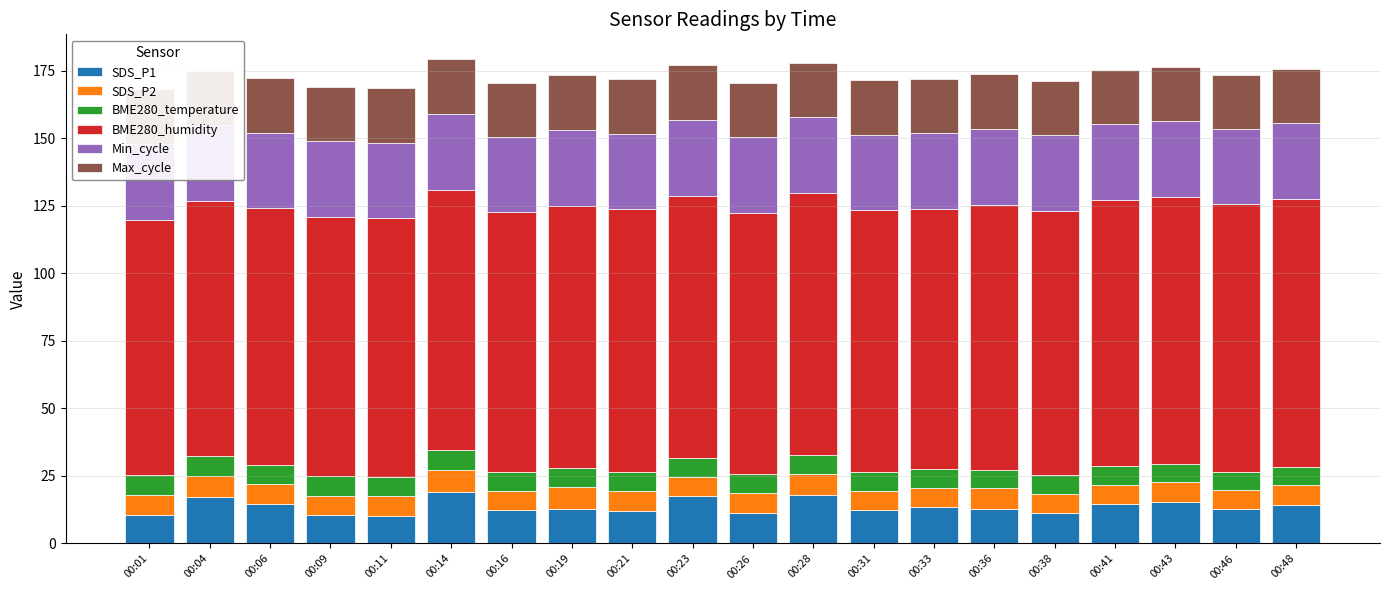

How many bars are there in total?

120